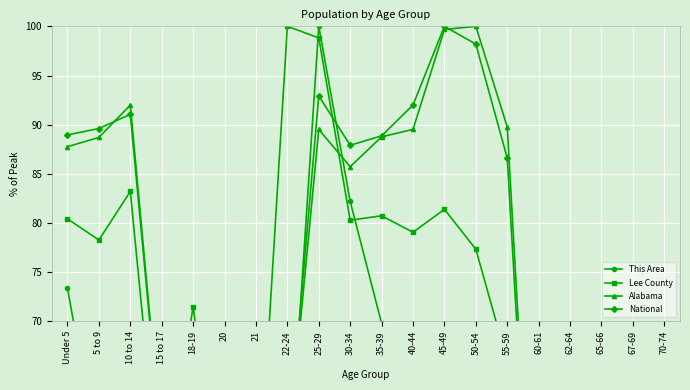

Rank the categories by Lee County value from highest to lowest.

22-24, 25-29, 10 to 14, 45-49, 35-39, Under 5, 30-34, 40-44, 5 to 9, 50-54, 18-19, 55-59, 15 to 17, 21, 20, 62-64, 70-74, 60-61, 67-69, 65-66